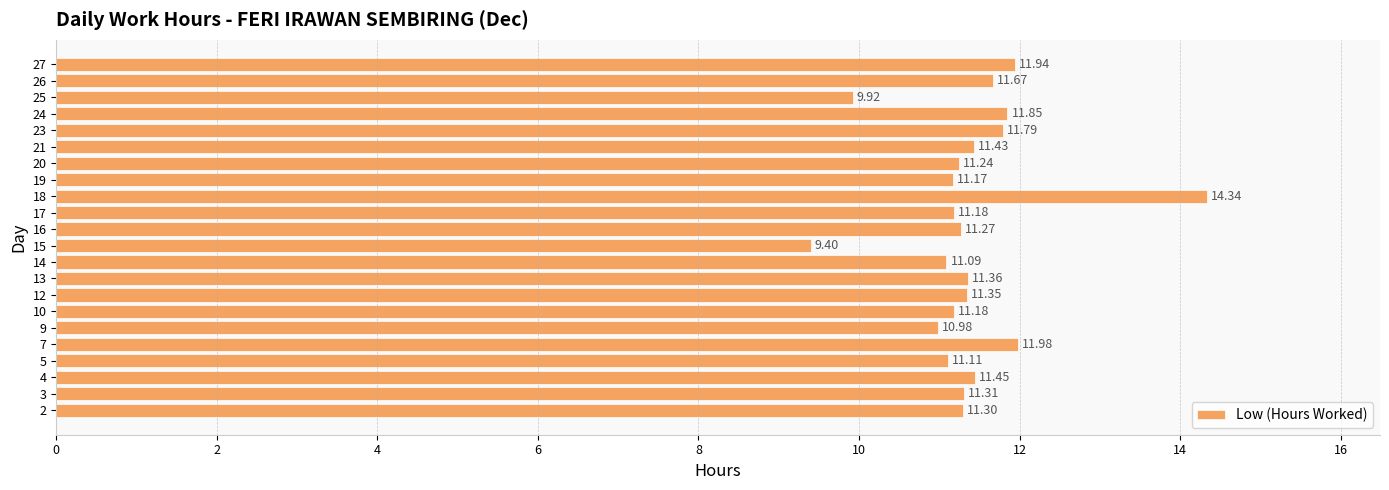

The value at 20 is 19.5. True or false?

False